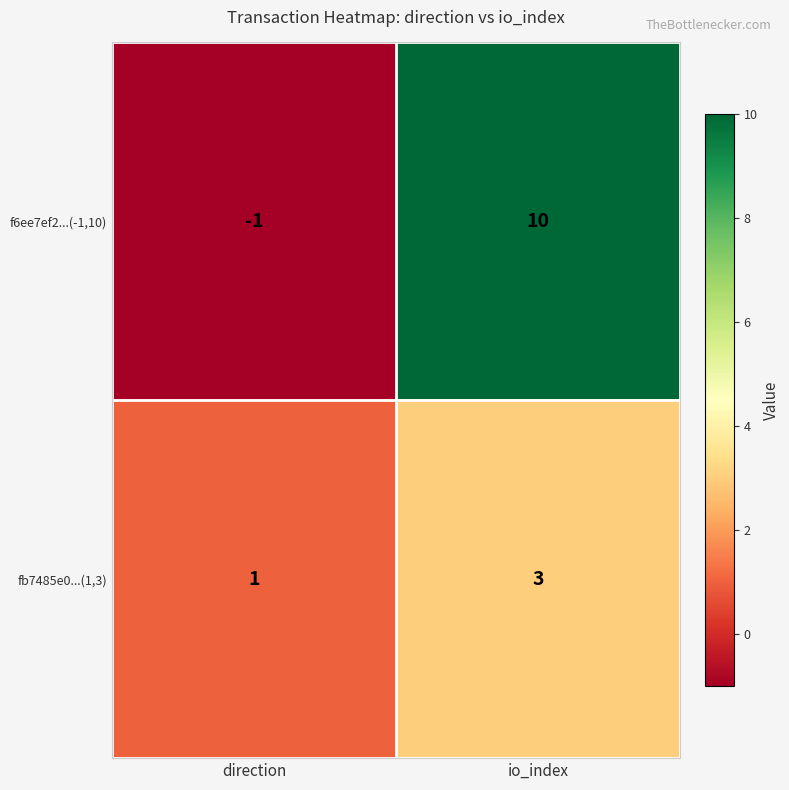

How many data points does each series have?

2